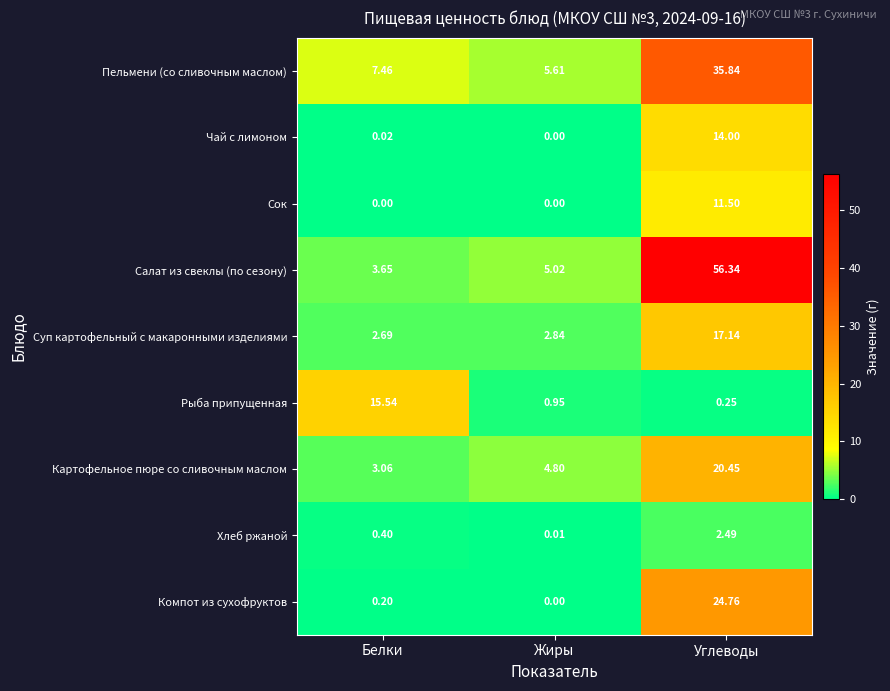

List the labels in order of Салат из свеклы (по сезону) value, smallest first.

Белки, Жиры, Углеводы